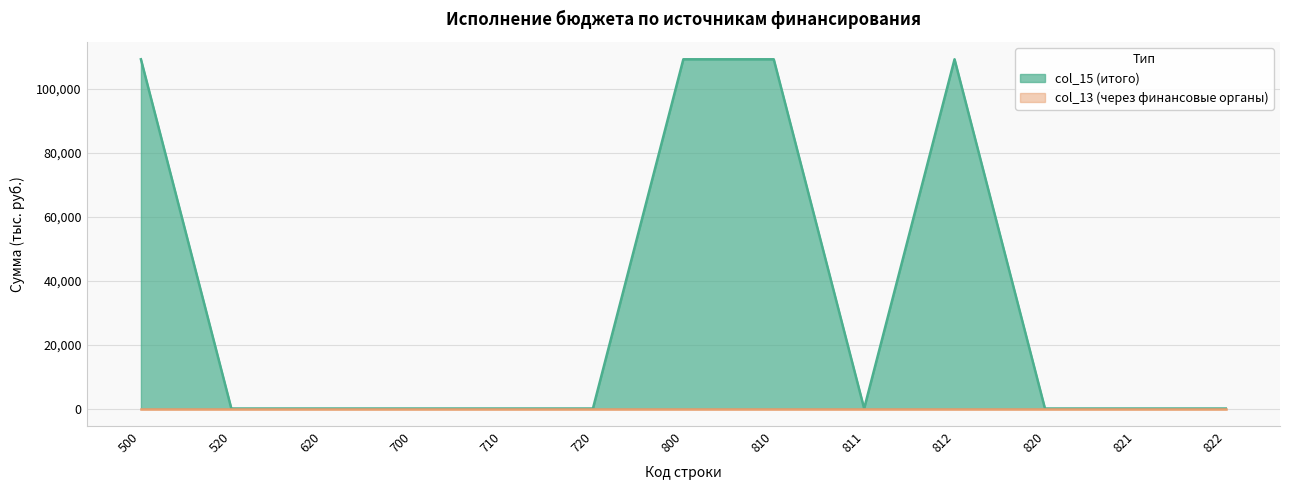

Rank the categories by value from highest to lowest.

500, 800, 810, 812, 520, 620, 700, 710, 720, 811, 820, 821, 822